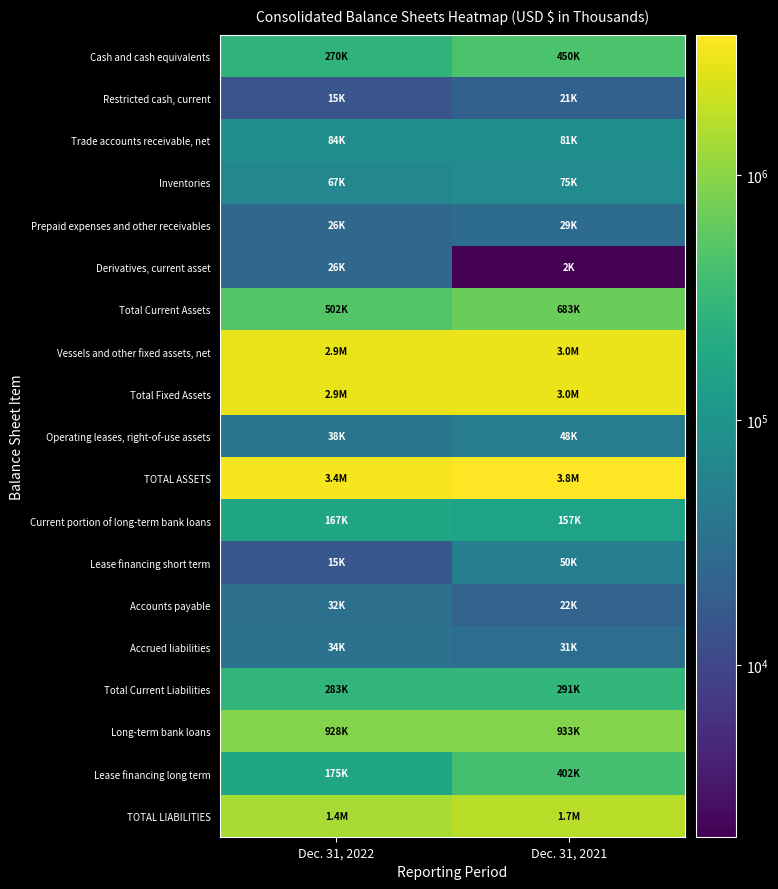

At how many categories does at least one series exceed 3753929?

1